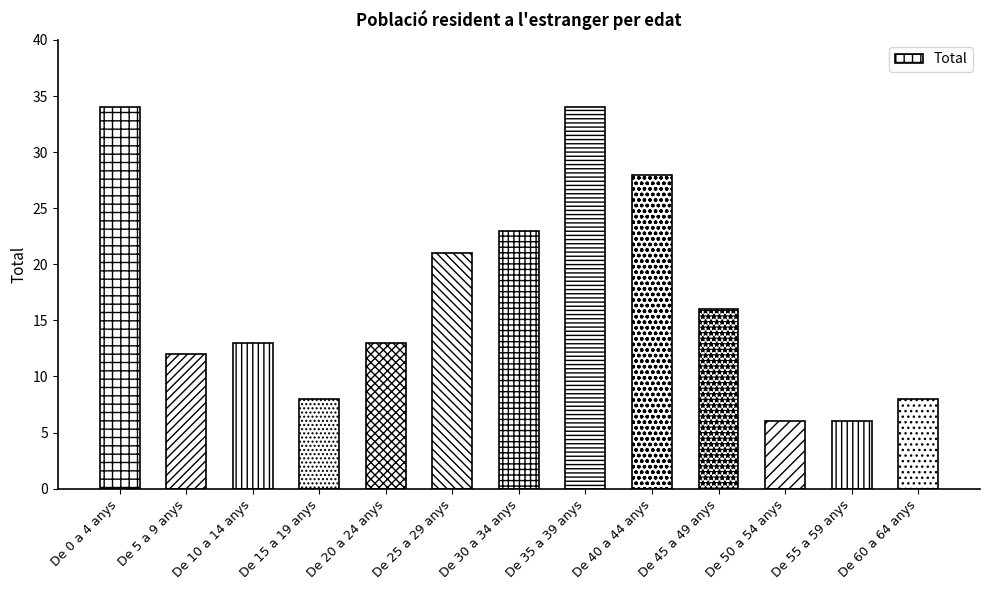

How many distinct data groups are displayed?

1